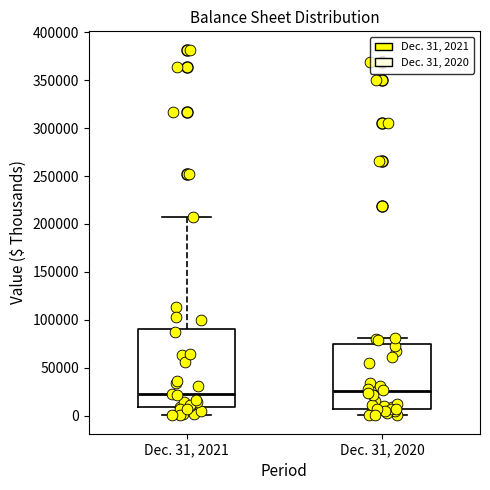

Reading left to right, transcribe this box plot: for each box, give where its median line is, the range the box spans, and where its two whiskers end, as read against the y-axis. The values are not printed on the chart, so give them approximately, as read against the axis.

Dec. 31, 2021: median 20000, box 10000 to 90000, whiskers 0 to 205000
Dec. 31, 2020: median 25000, box 5000 to 75000, whiskers 0 to 80000